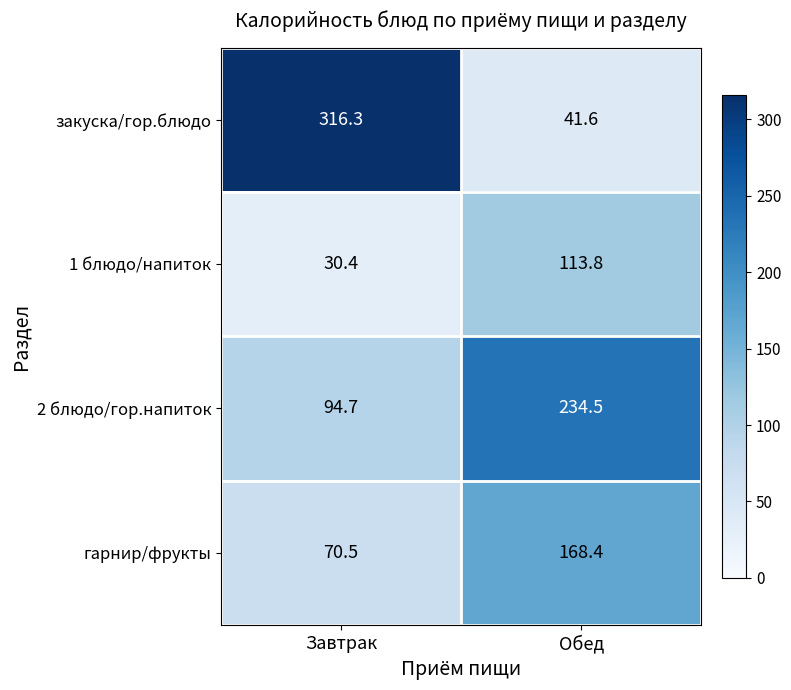

What is the spread (max minus min) of values at Завтрак?

285.9